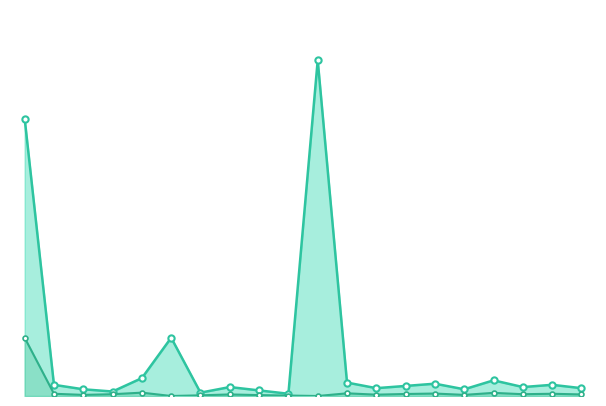

At which category is the sum across all series the highest?

11